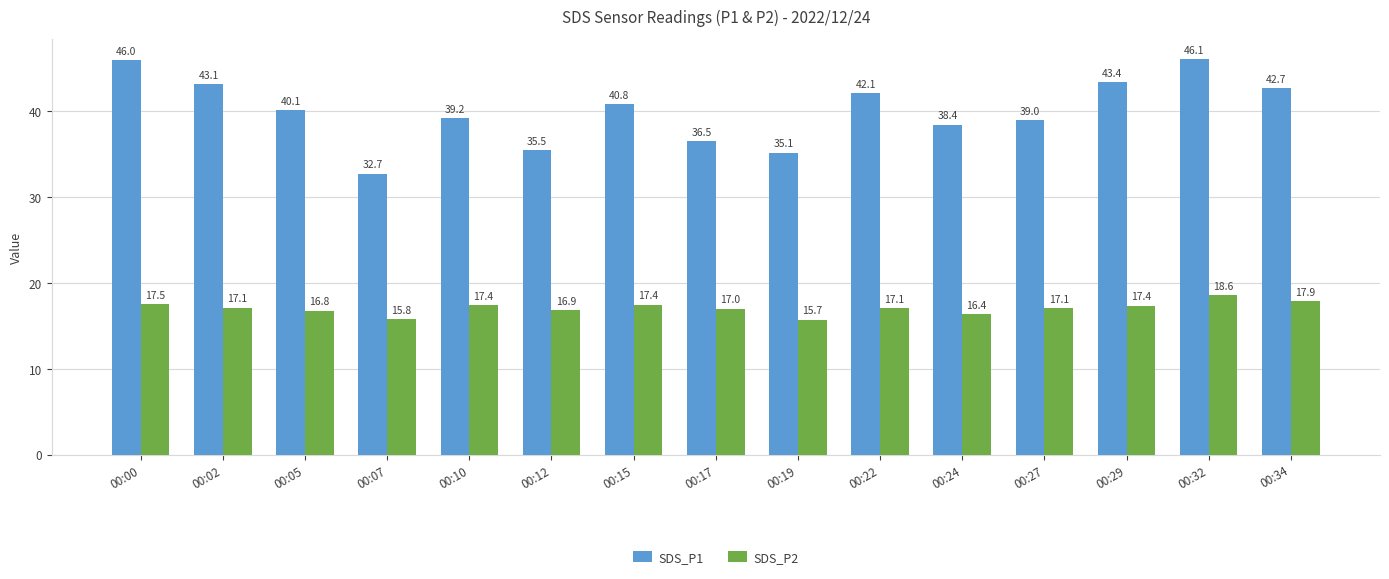

Which series has the largest range (max minus min)?

SDS_P1